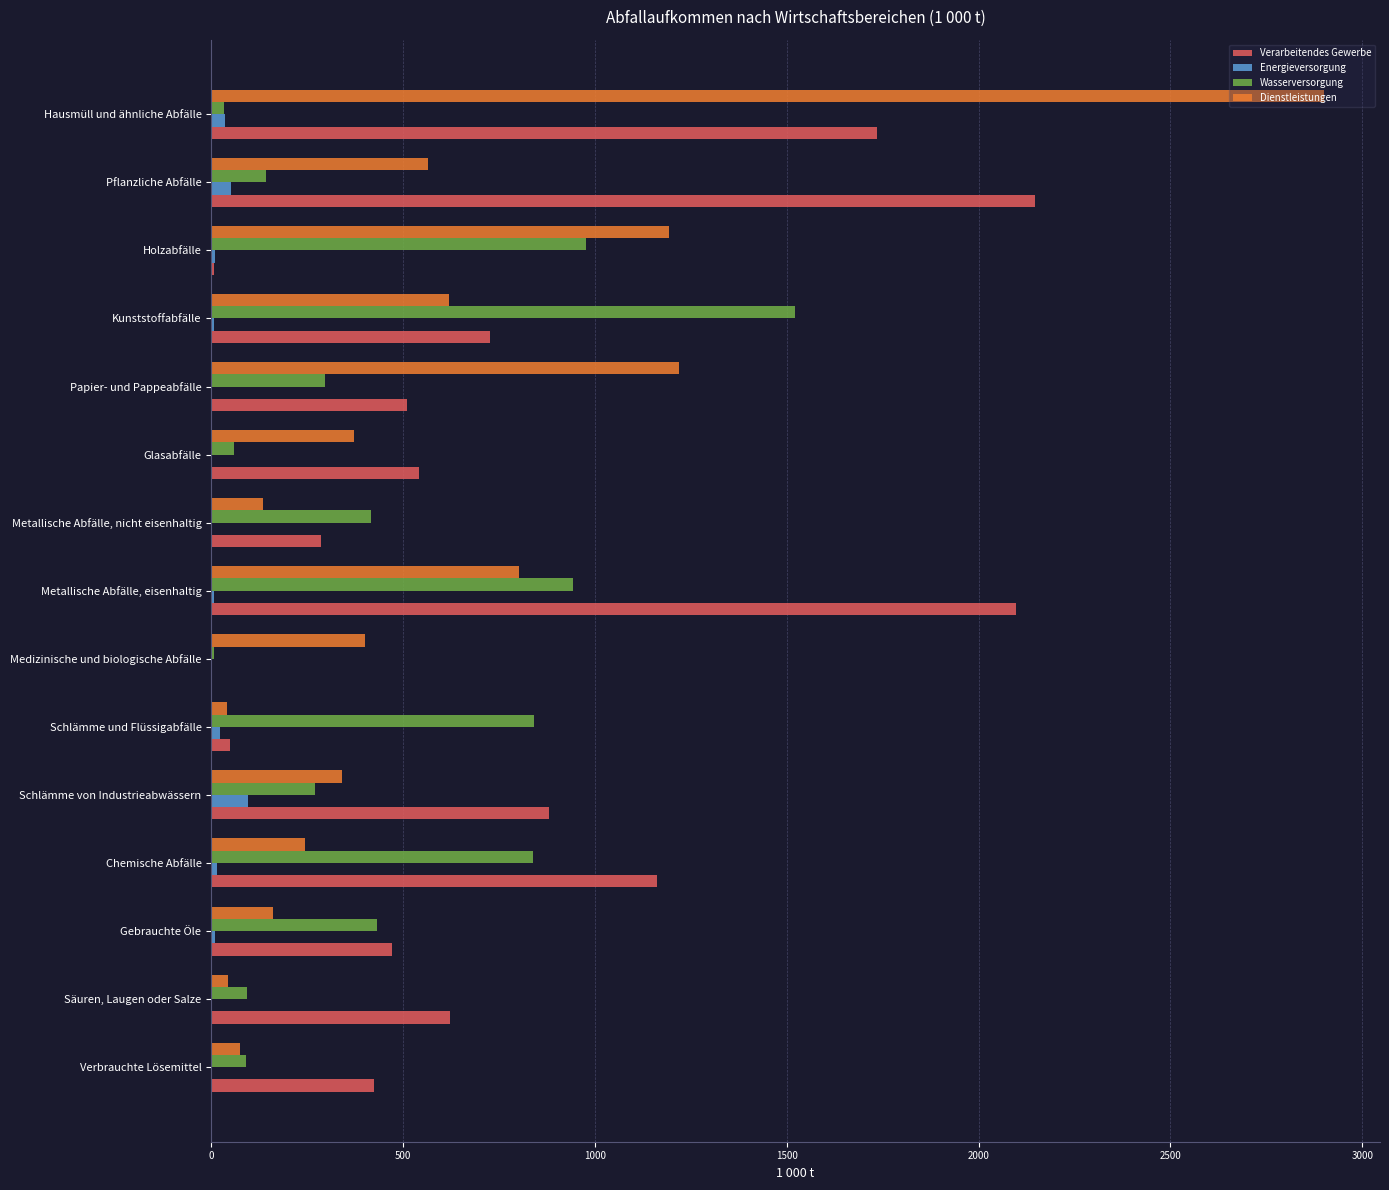

What is the sum of all Dienstleistungen values?

9112